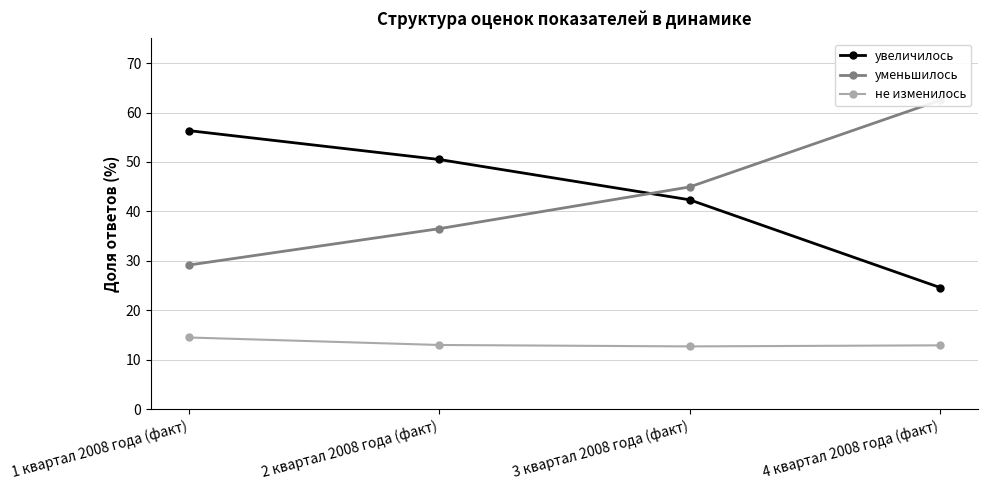

Which series has the largest total across all categories?

увеличилось